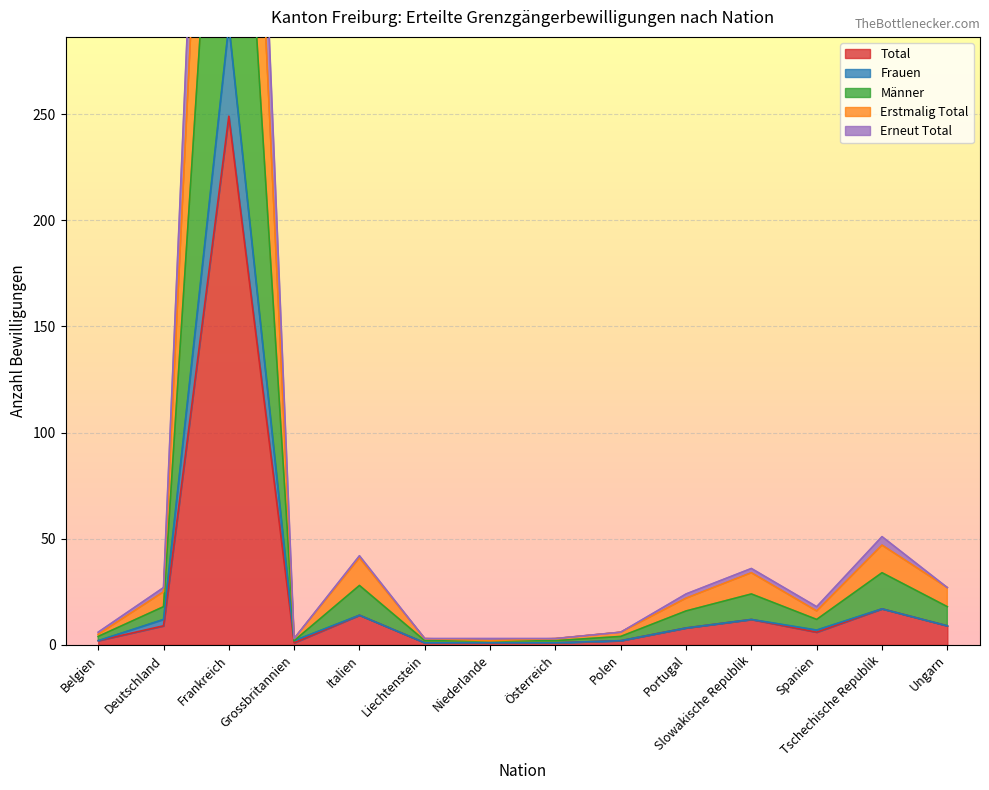

Which category has the highest value in the Total series?

Frankreich